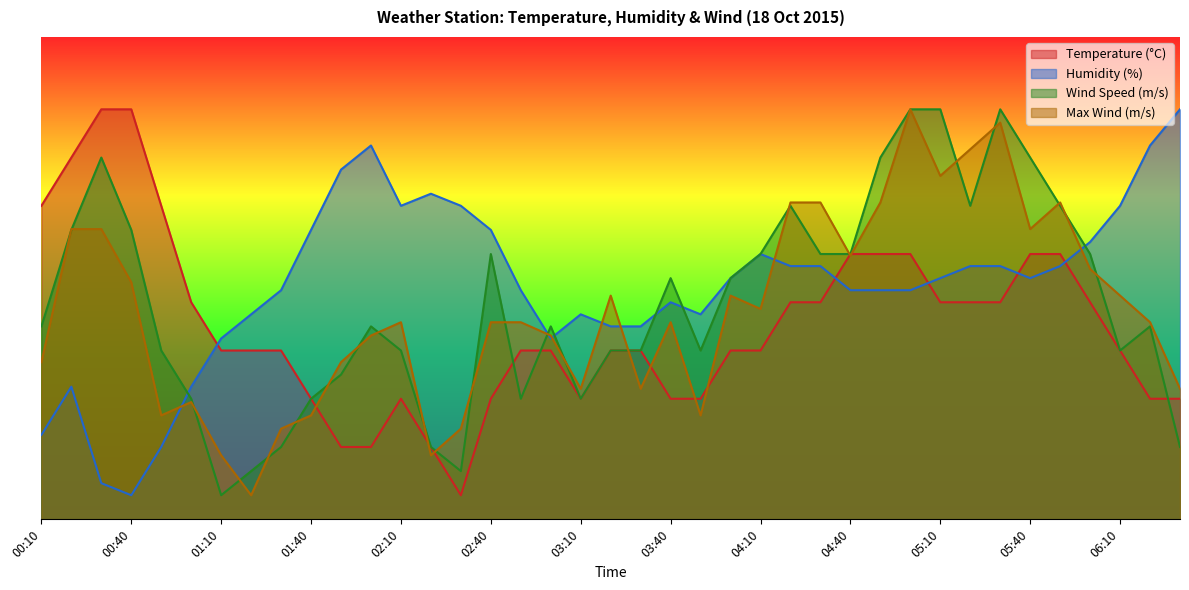

True or false: Wind Speed has a value of 63.8 at 00:10.

False